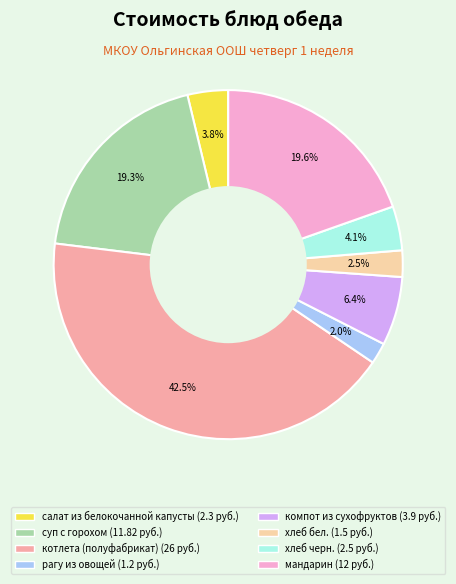

Does any single category account for the majority?

No